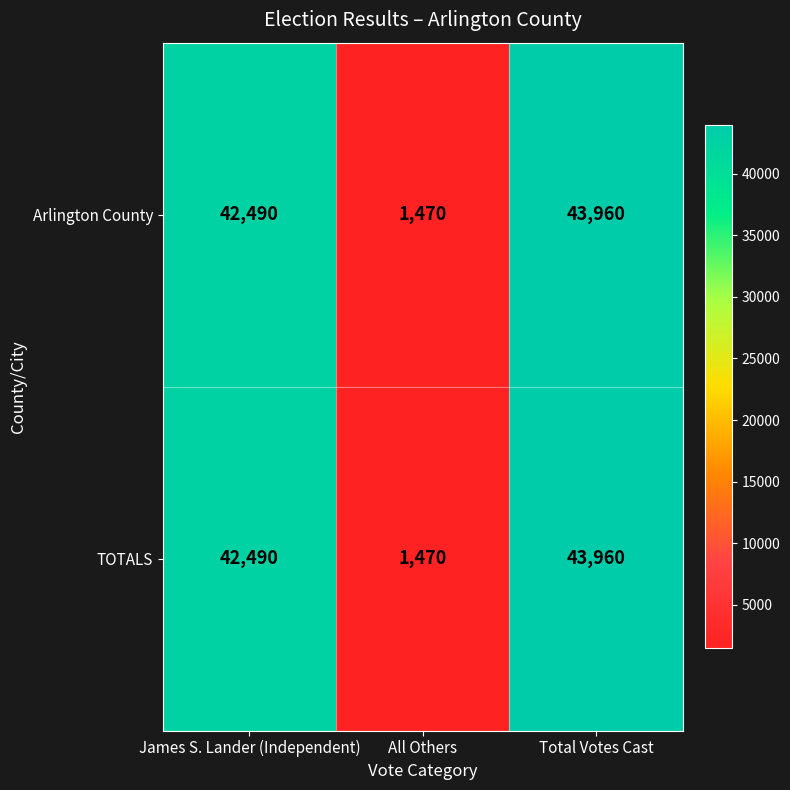

Is the value of Arlington County at All Others greater than the value of TOTALS at Total Votes Cast?

No